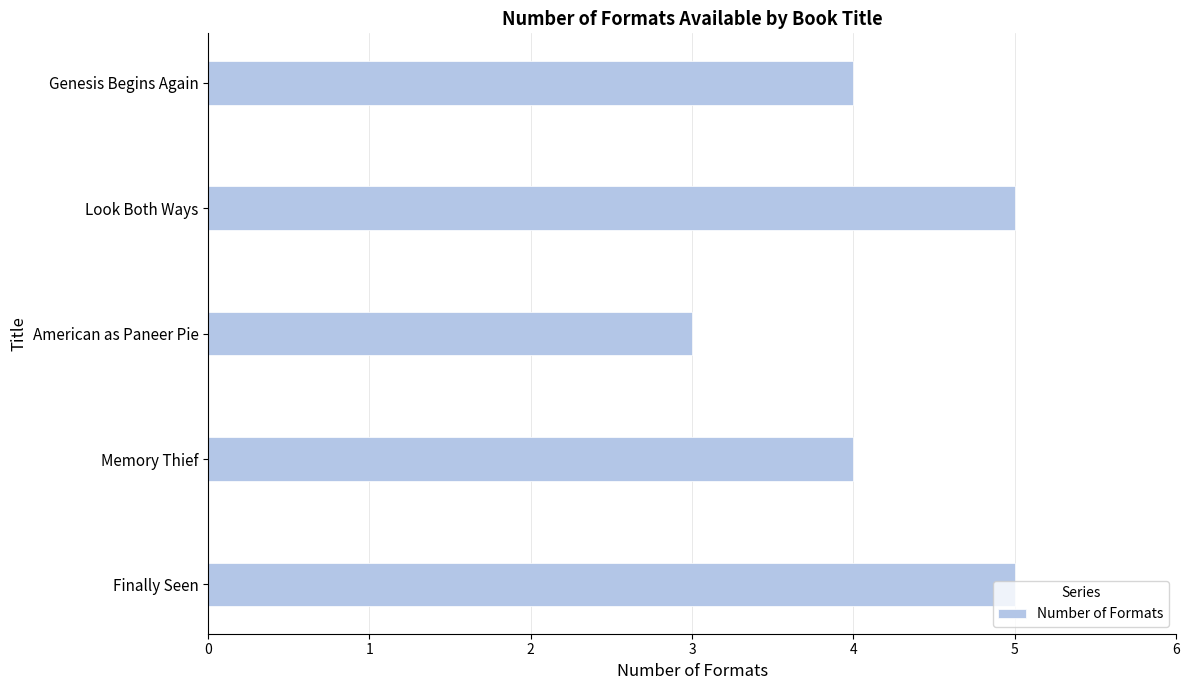

What value does the data have at Look Both Ways?

5